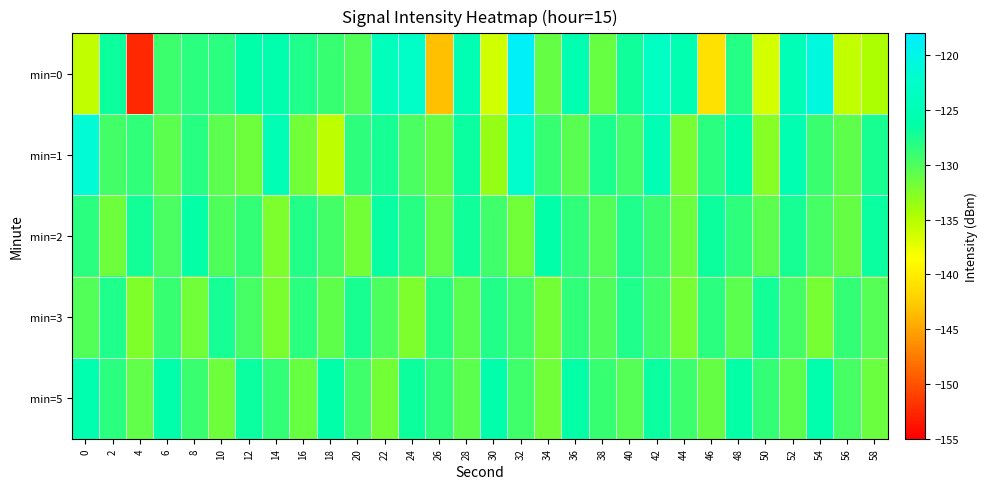

Which label corresponds to the smallest value in the chart?

4